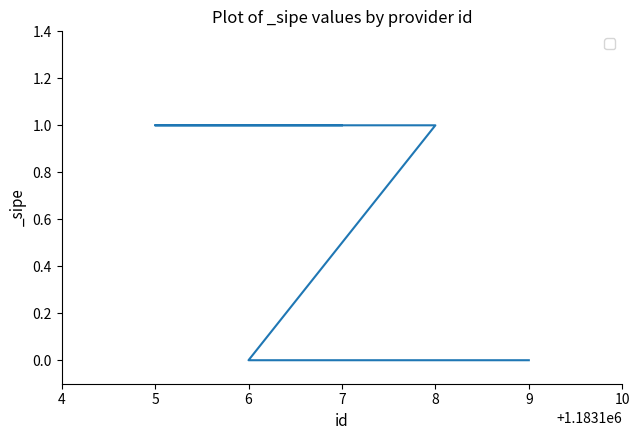

How many distinct data groups are displayed?

1